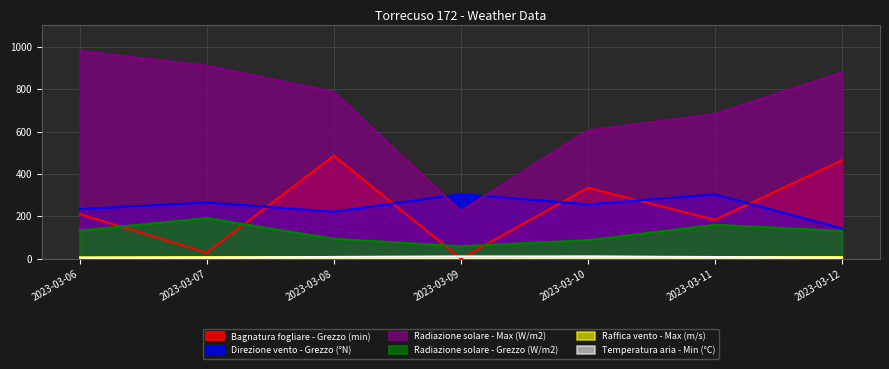

What is the sum of all Temperatura aria - Min (°C) values?

58.1